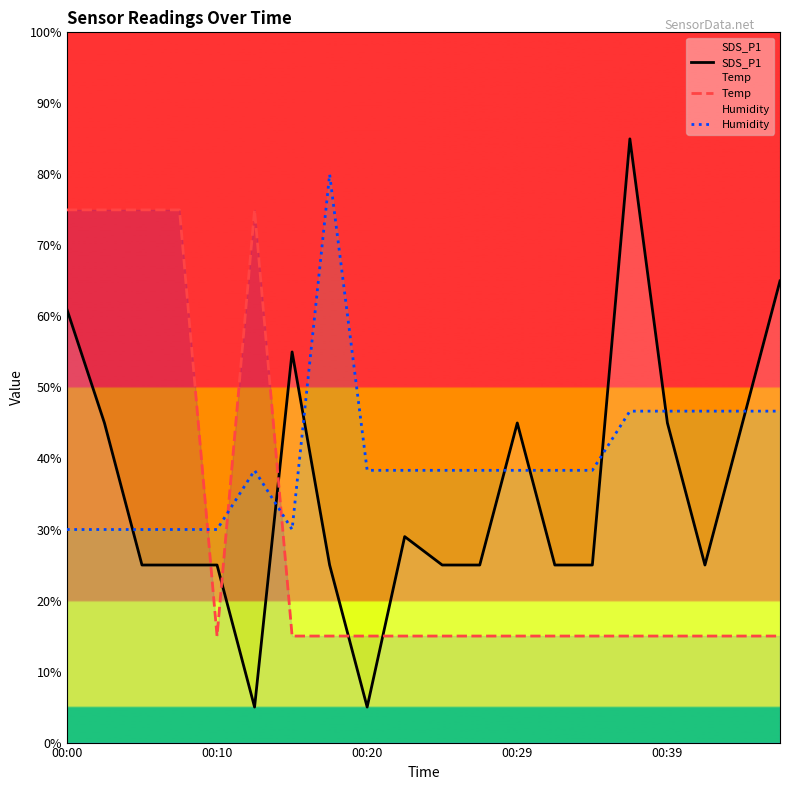

Rank the series at 14 from lowest to highest value.

Temp, SDS_P1, Humidity